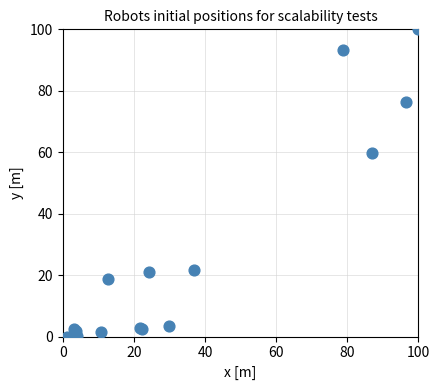

What Y value in the scatter plot is closest to 50?

59.6